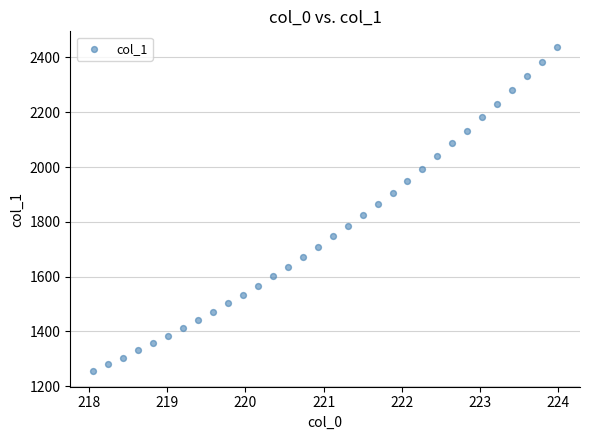

What is the range of X values (max minus min)?

5.9